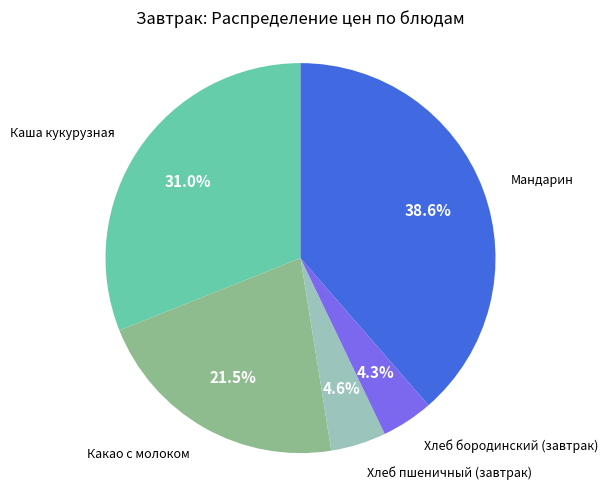

Count the number of slices in the pie.

5